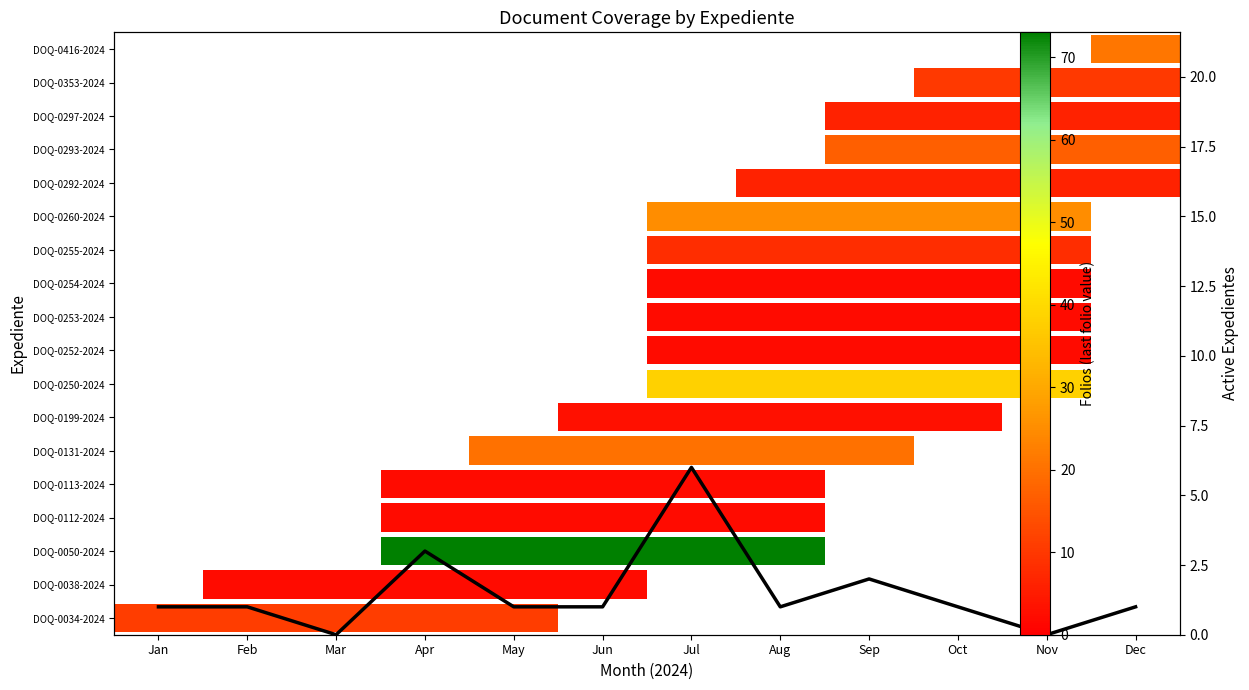

What is the ratio of the value at Feb to the value at May?

1.0